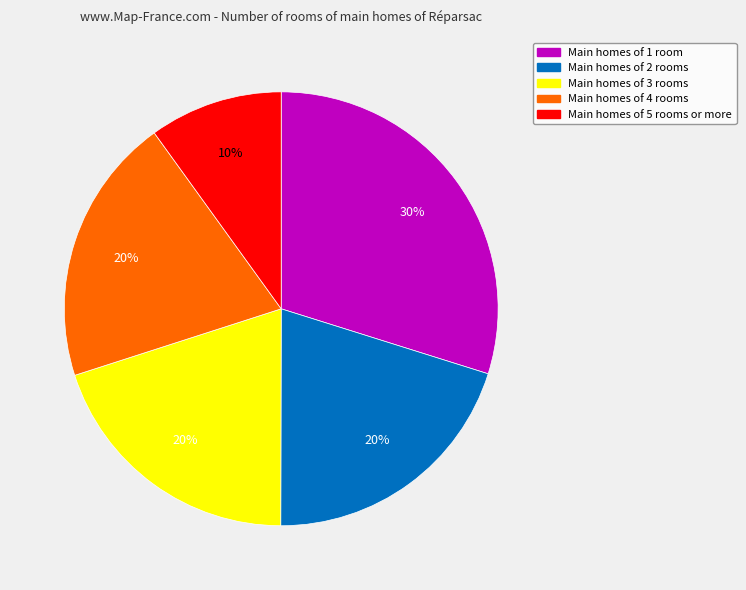

Is there any slice that represents more than half of the pie?

No